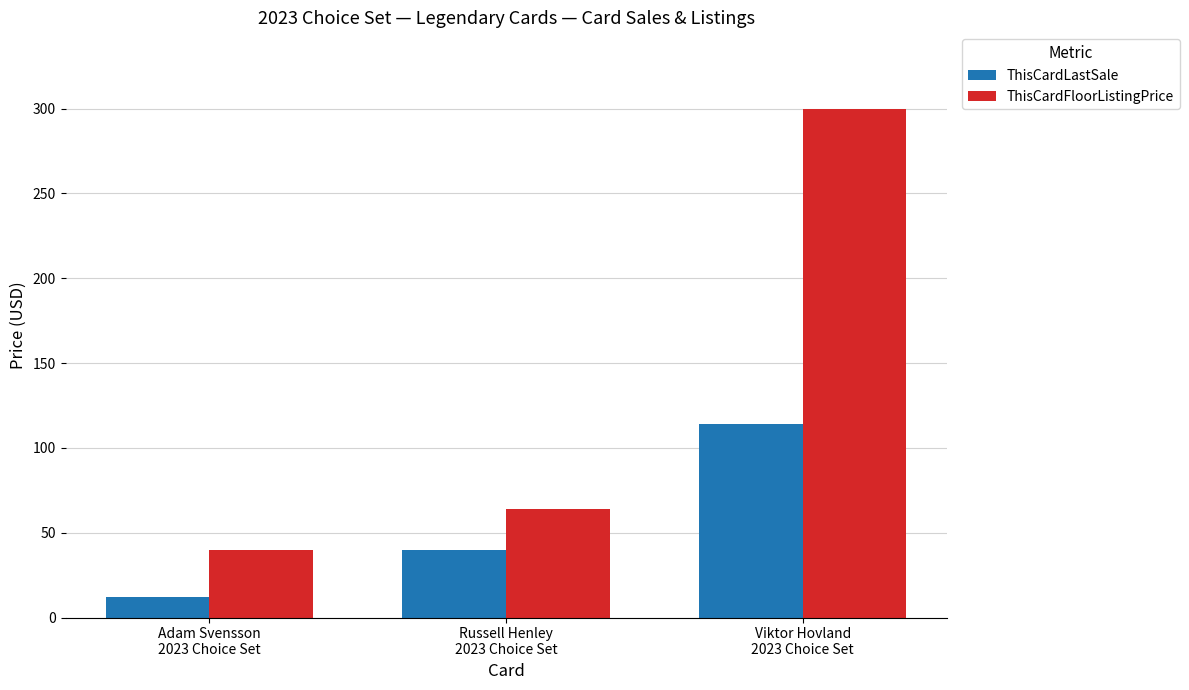

Which label corresponds to the smallest value in the chart?

Adam Svensson
2023 Choice Set